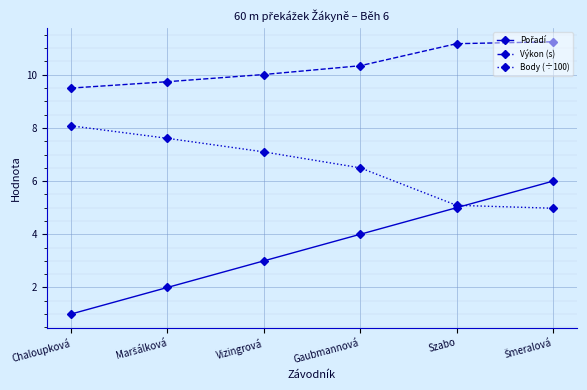

What is the sum of all Body (÷100) values?

39.4